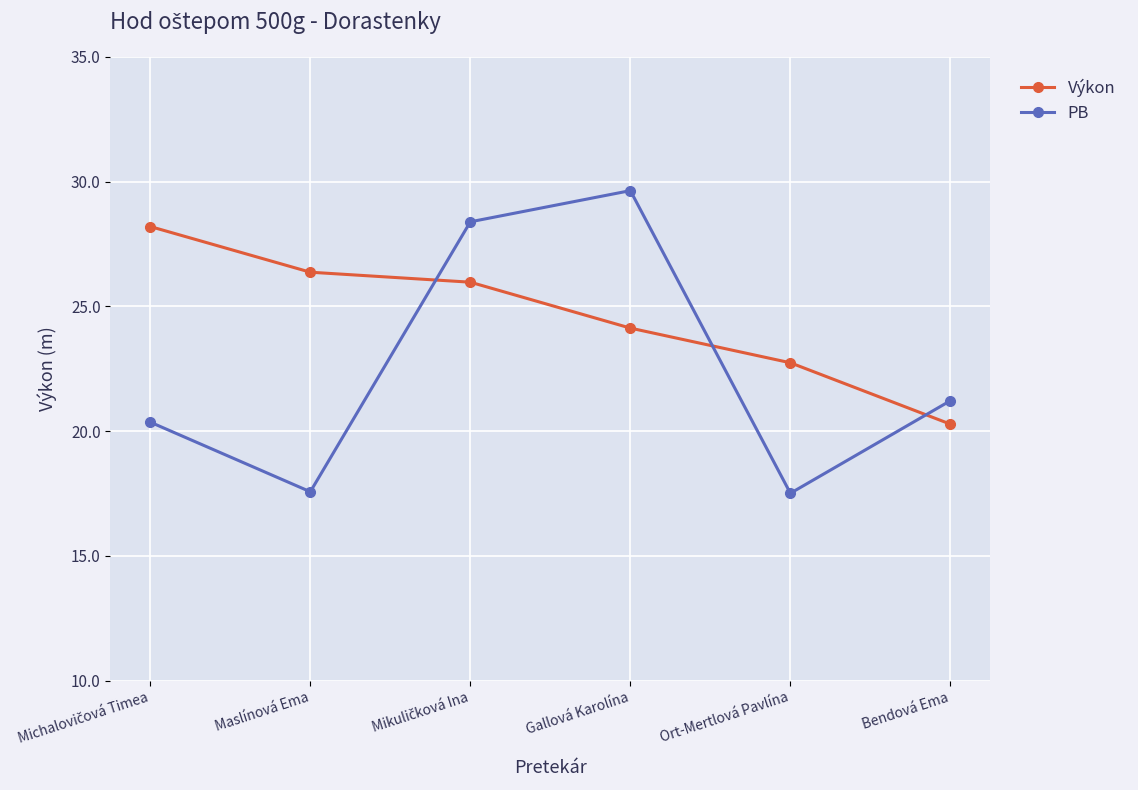

At which category does PB reach its first local peak?

Gallová Karolína